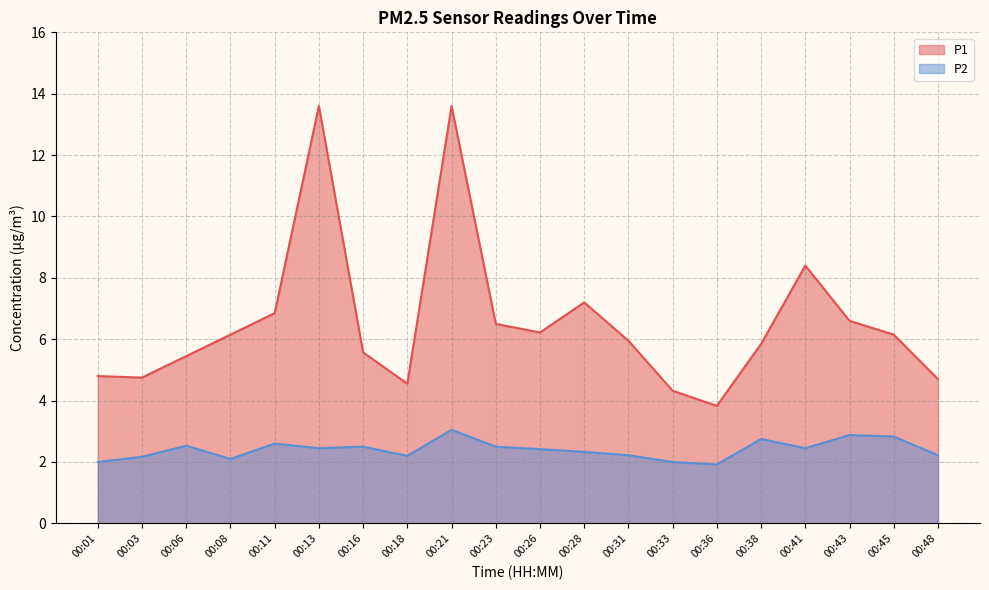

List the series in order of their peak value, highest first.

P1, P2